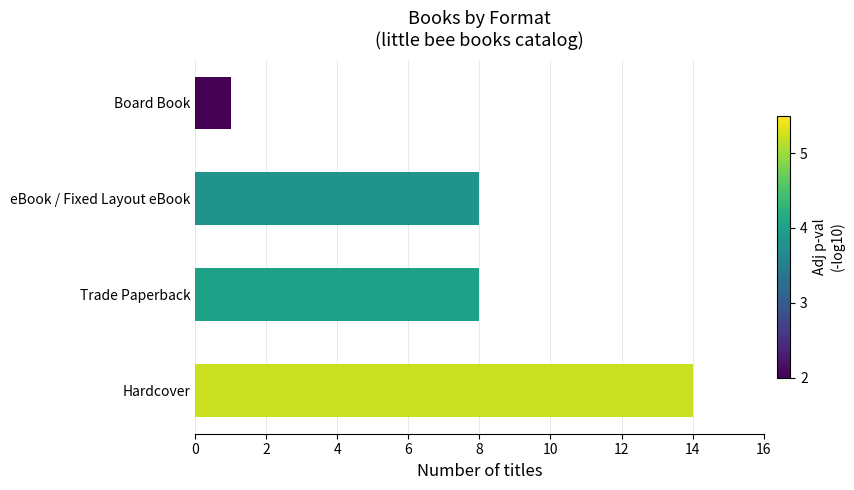

Approximately how many times larger is the value at eBook / Fixed Layout eBook compared to Board Book?

8.0